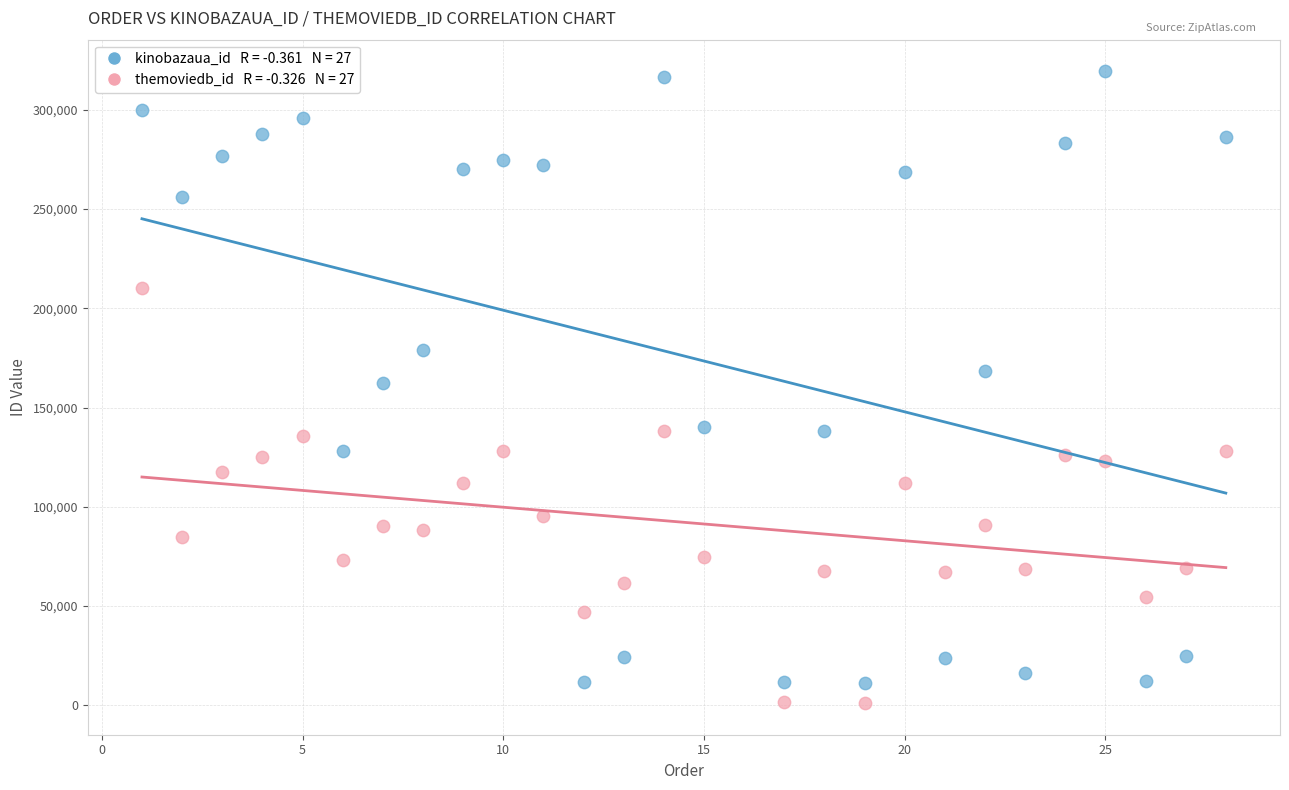

Across all data points, what is the range of X values (max minus min)?

27